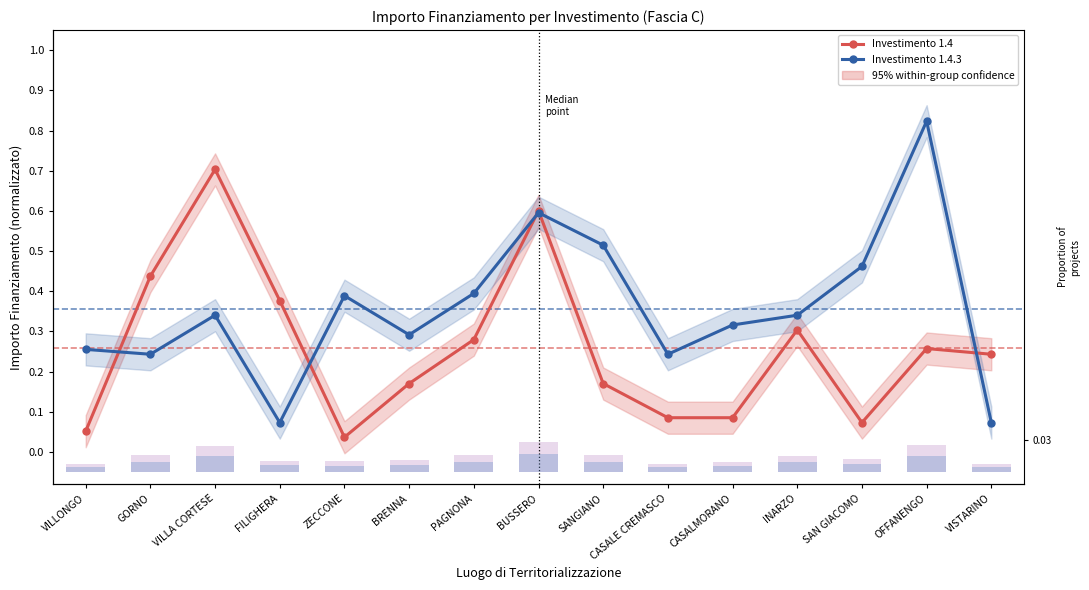

What are all the series names shown in the legend?

Investimento 1.4, Investimento 1.4.3